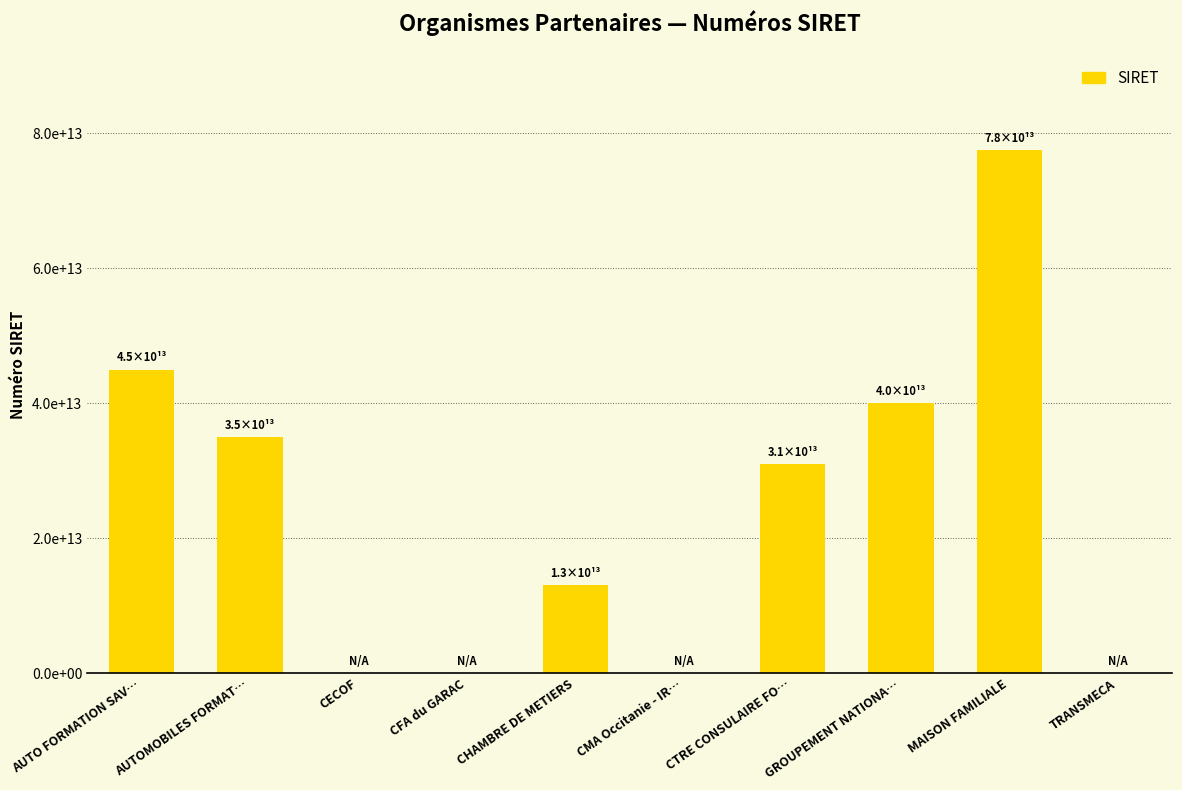

Are the bars horizontal?

No